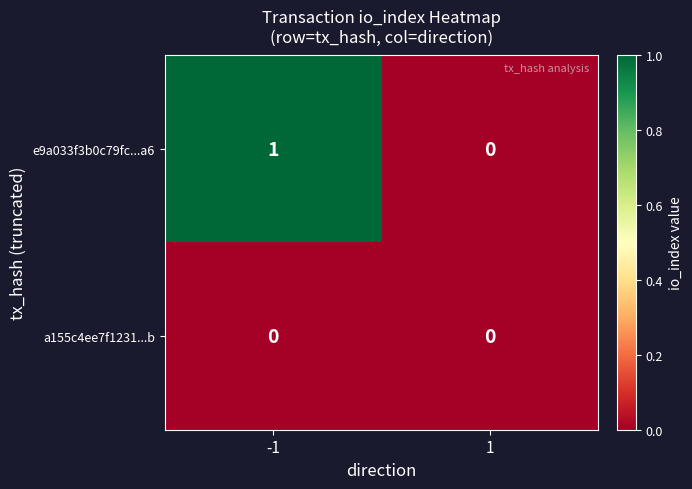

List the series in order of their overall mean, highest first.

e9a033f3b0c79fc...a6, a155c4ee7f1231...b